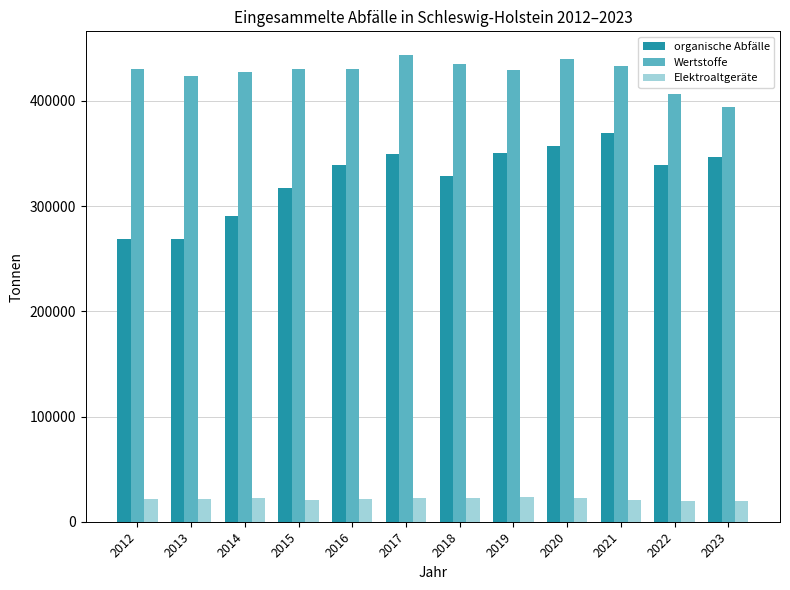

What is the average value of the organische Abfälle series?

327210.5